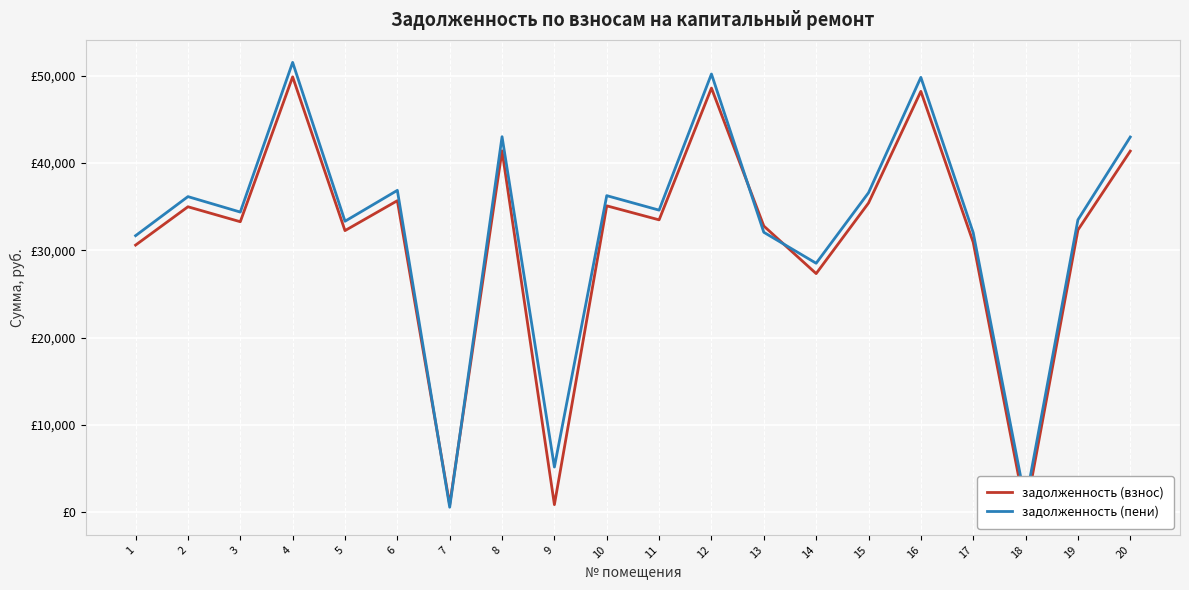

What is the total value across all series at 2?

71118.8